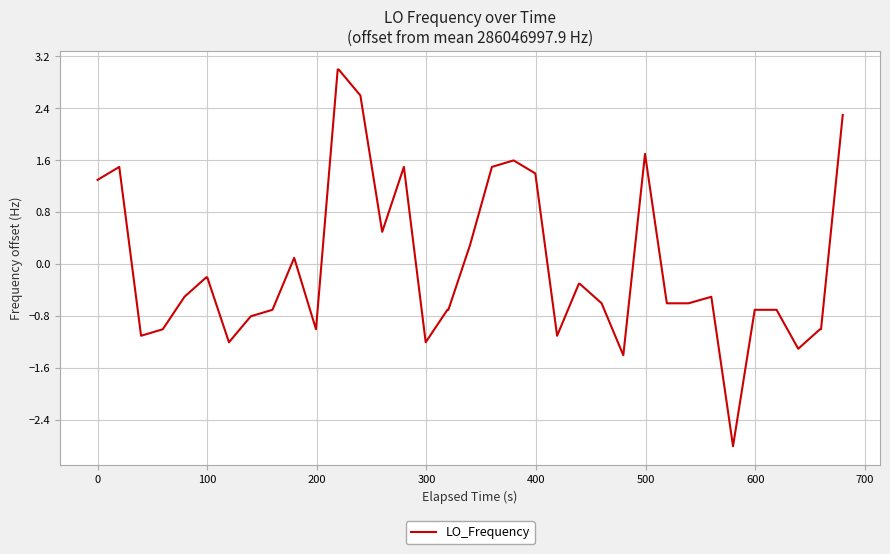

What is the maximum value shown in the chart?

3.0